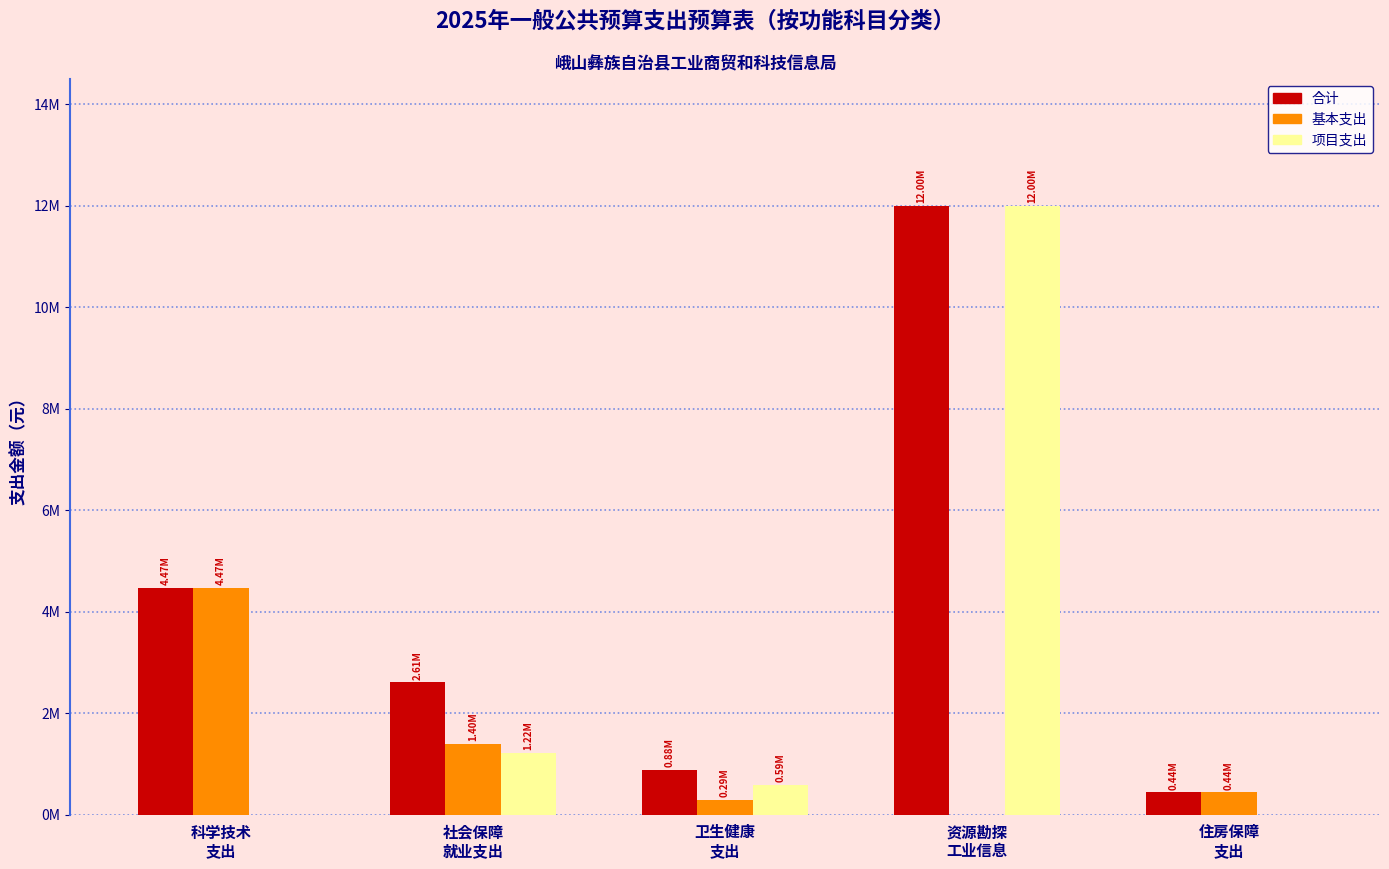

What is the difference between the maximum and minimum values in the 项目支出 series?

12000000.0